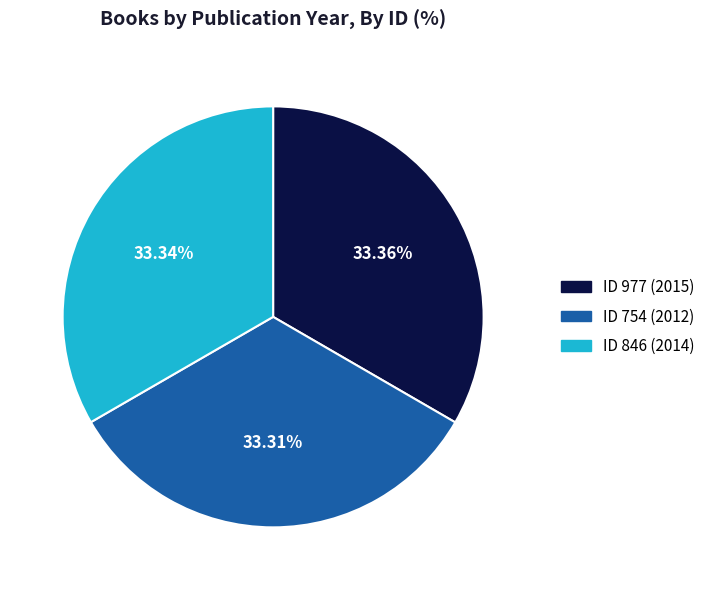

Does any single category account for the majority?

No